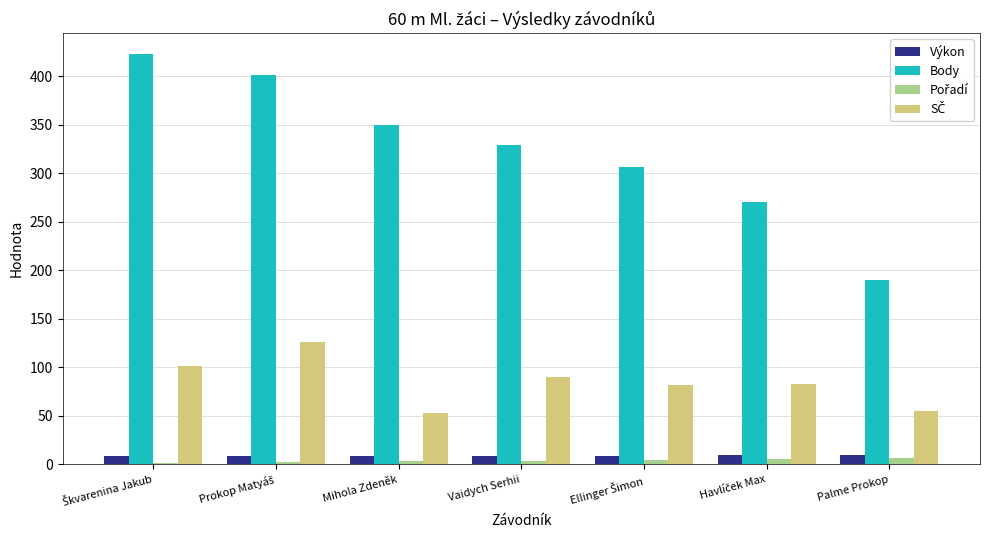

What is the sum of all Body values?

2269.0